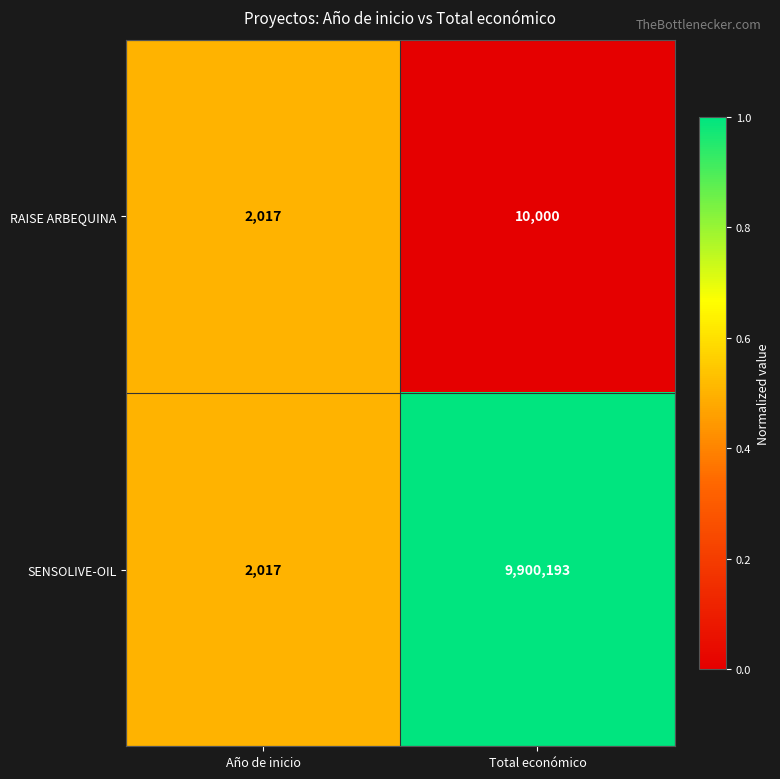

List the series in order of their peak value, highest first.

SENSOLIVE-OIL, RAISE ARBEQUINA